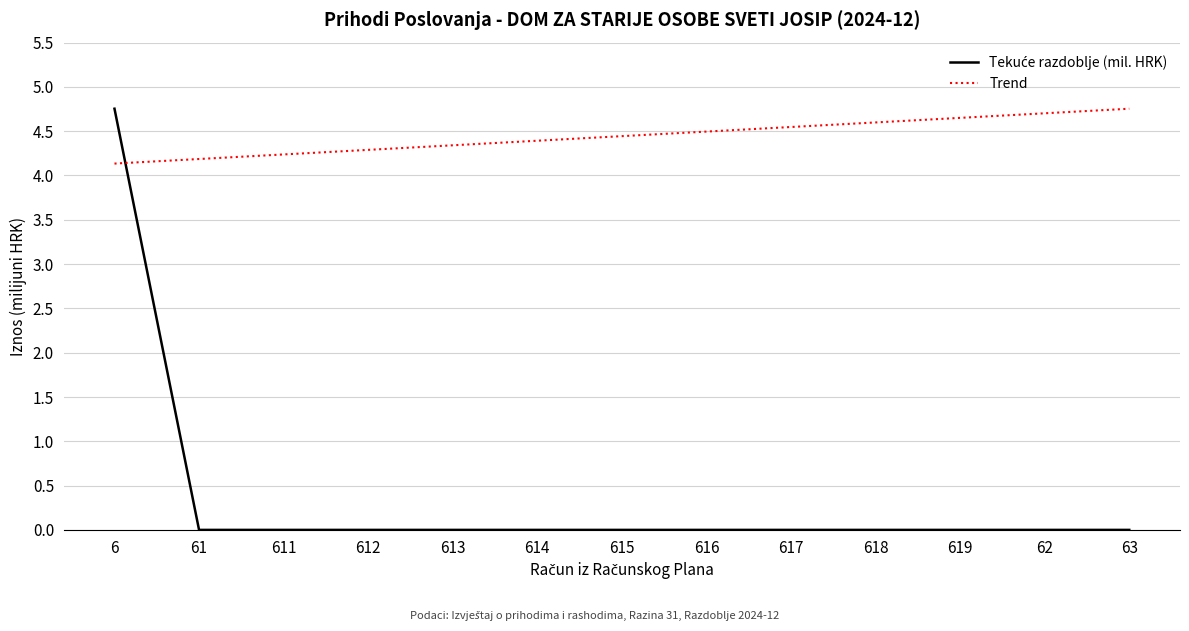

The value of Trend at 613 is 4.3. True or false?

True